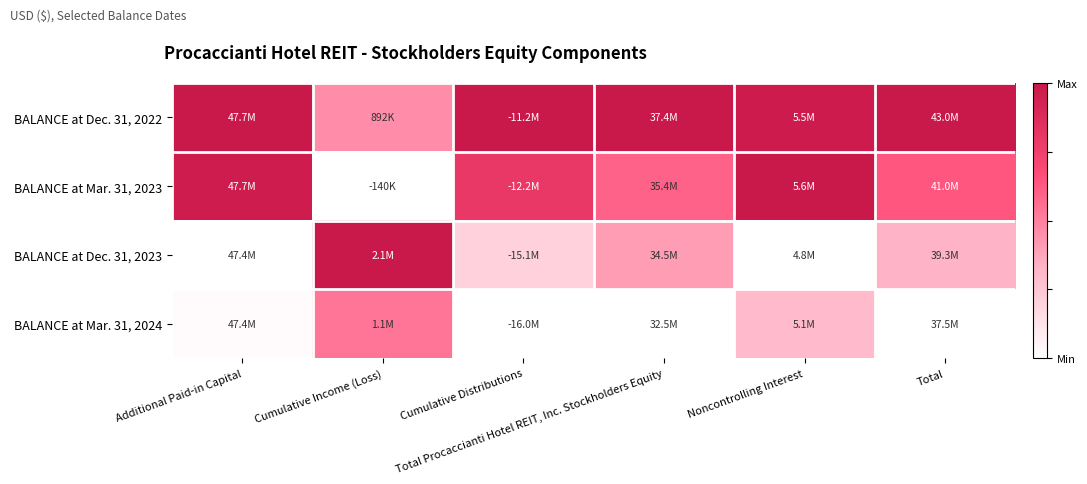

What is the difference between the highest and lowest values at Noncontrolling Interest?

1.0